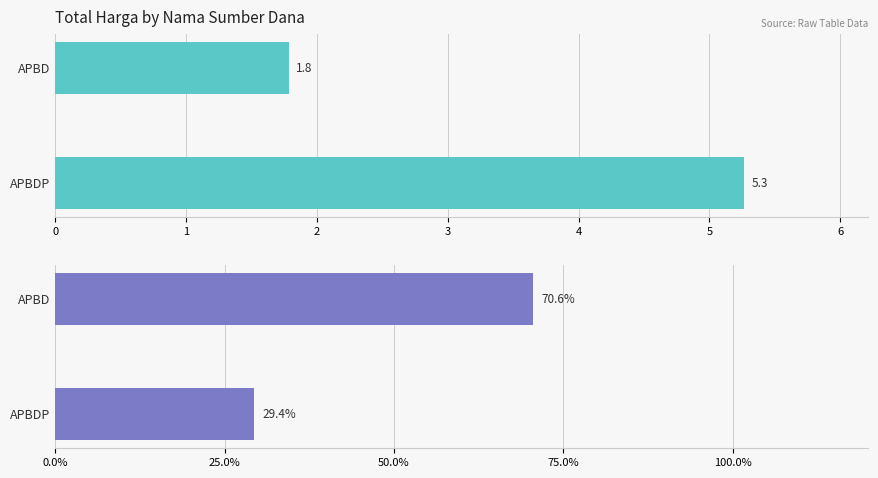

What is the smallest value displayed?

1.8